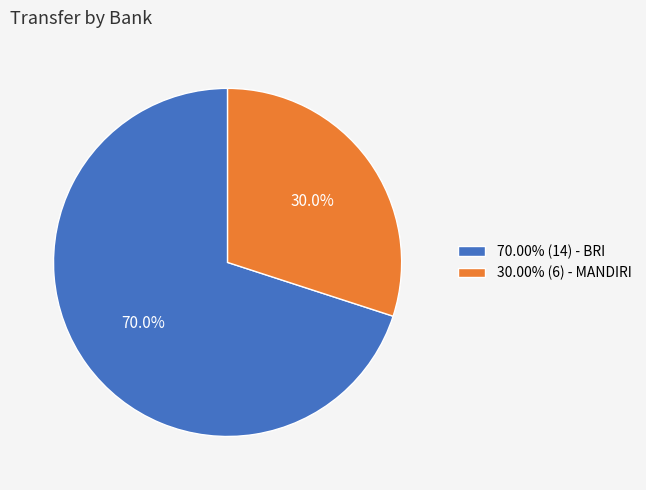

Is there a majority slice in this chart?

Yes